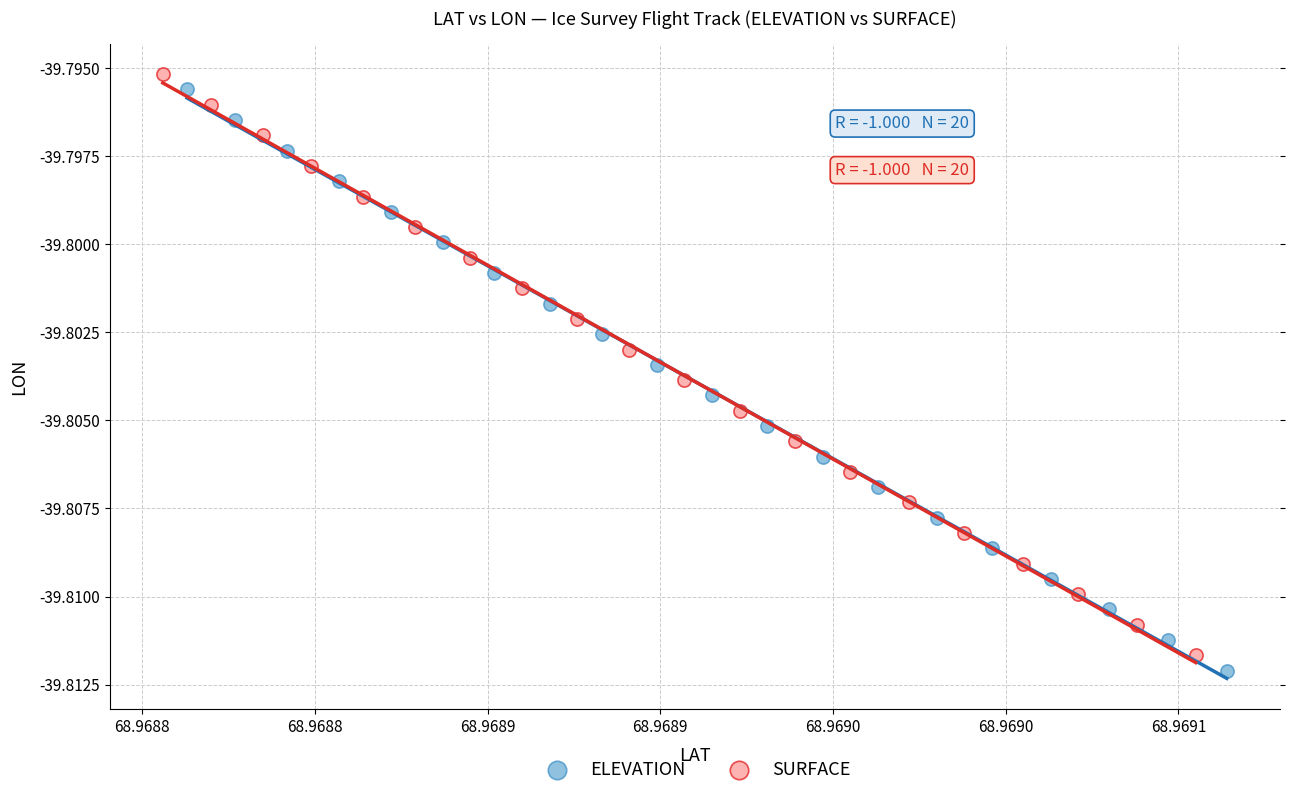

Which series reaches the maximum Y coordinate?

SURFACE